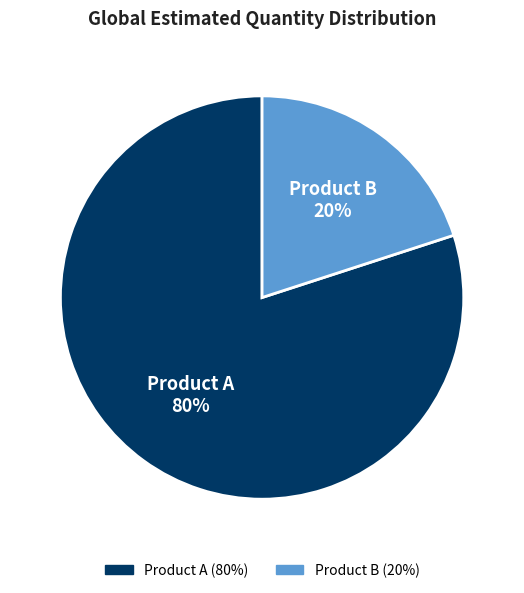

Which category has the biggest portion of the pie?

Product A